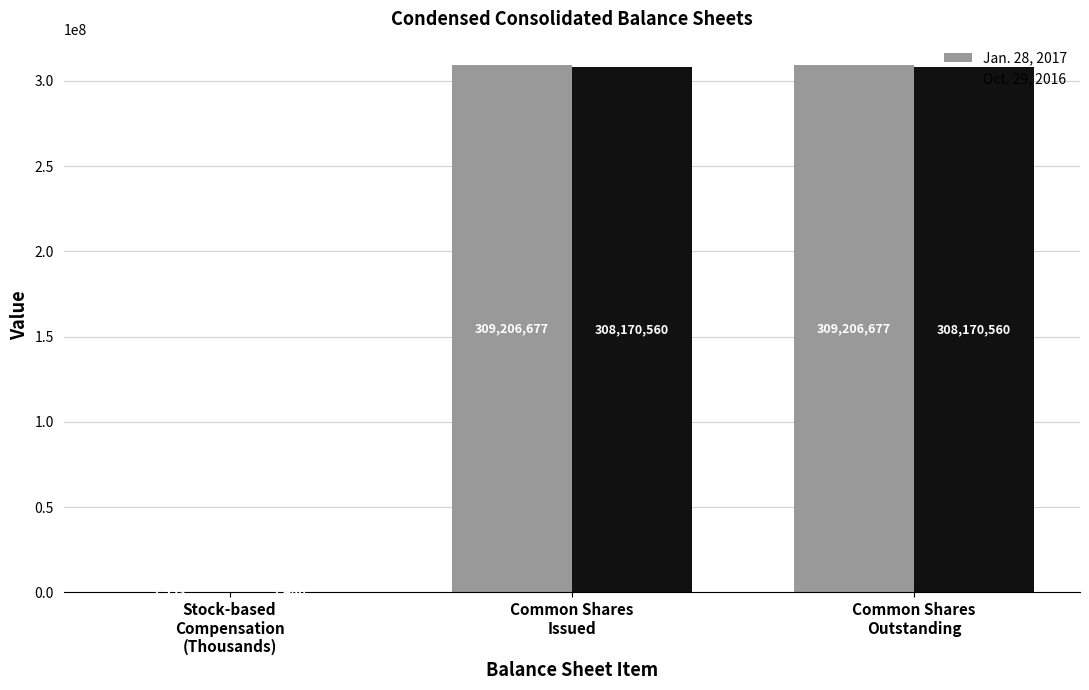

What is the maximum value shown in the chart?

309206677